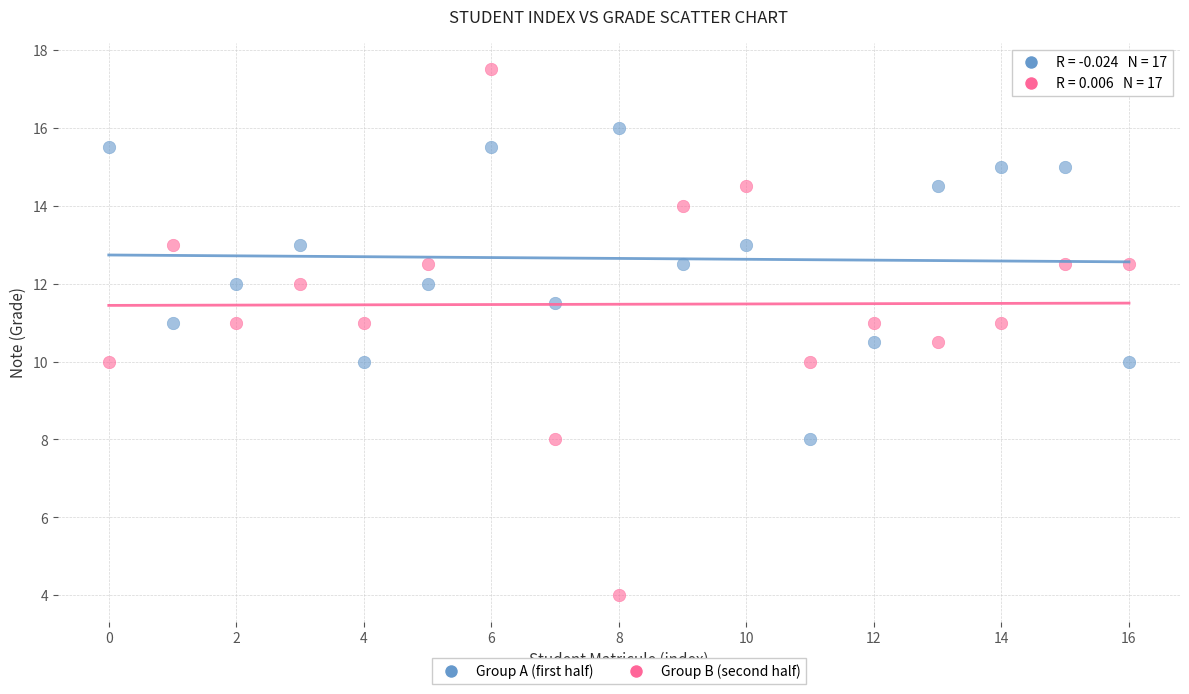

Which series has the largest Y range (max minus min)?

Group B (second half)